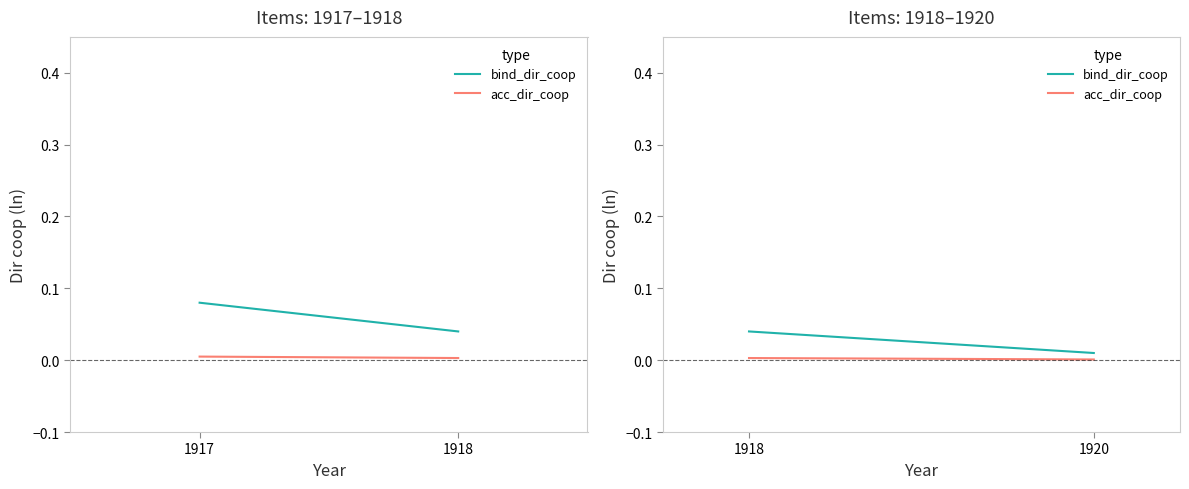

What is the sum of the bind_dir_coop values at 1918 and 1920?

0.1